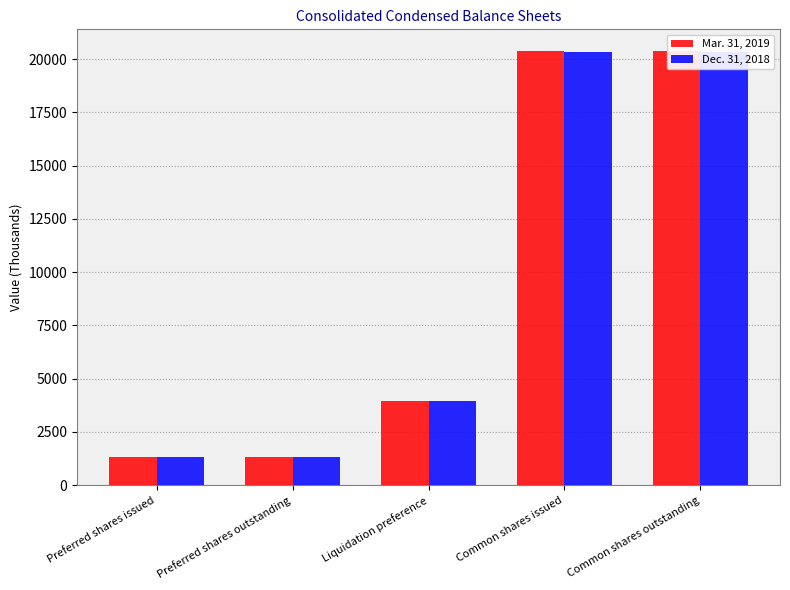

Where does the Mar. 31, 2019 series first go above 3969?

Common shares issued